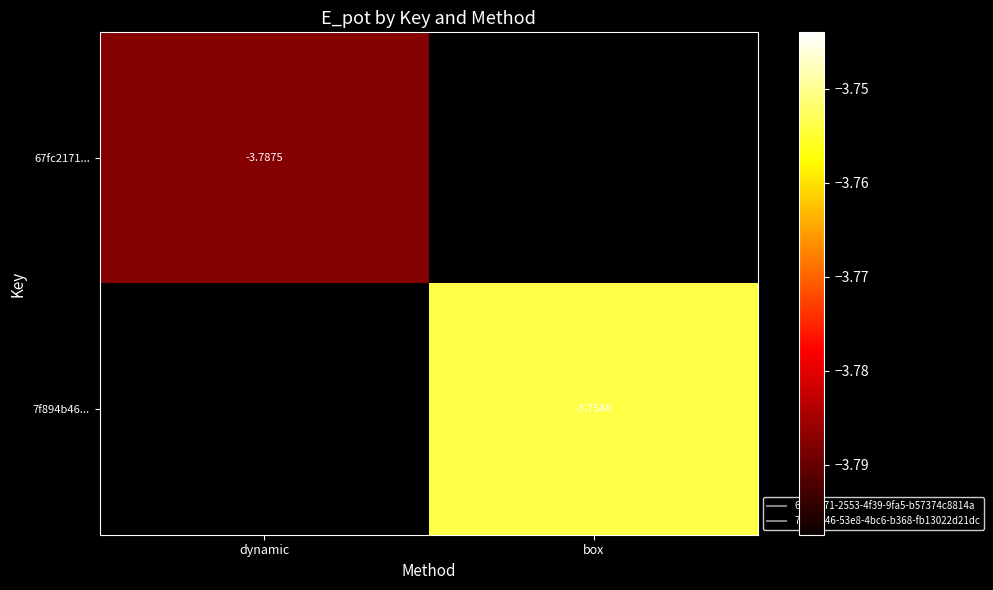

At dynamic, list the series in order from largest to smallest.

67fc2171..., 7f894b46...